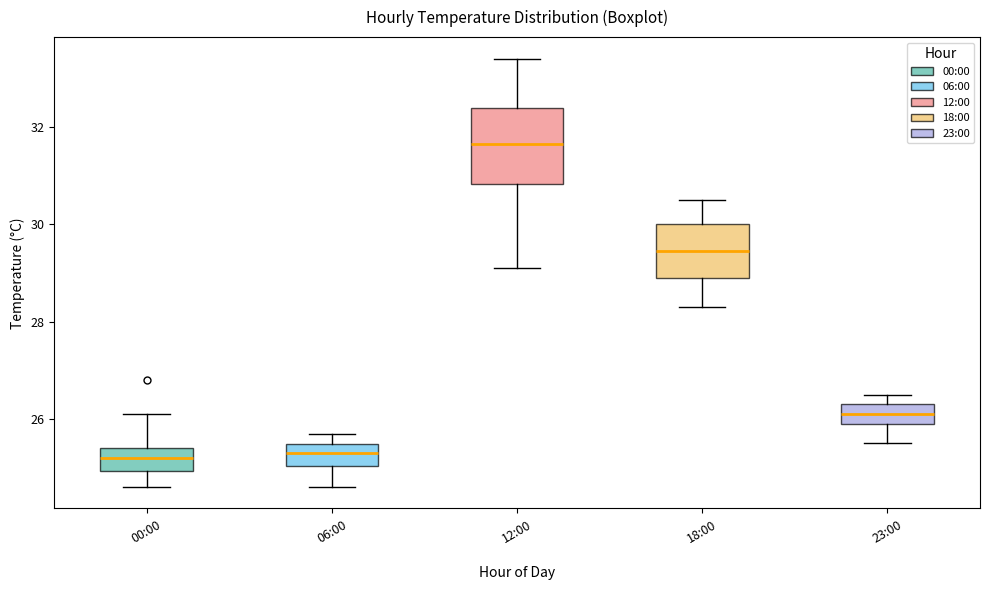

Which box's median line is the highest?

12:00